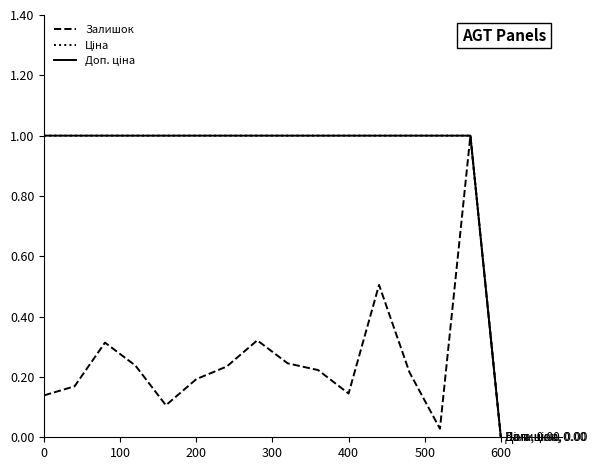

What is the difference between the maximum and minimum values in the Залишок series?

1.0